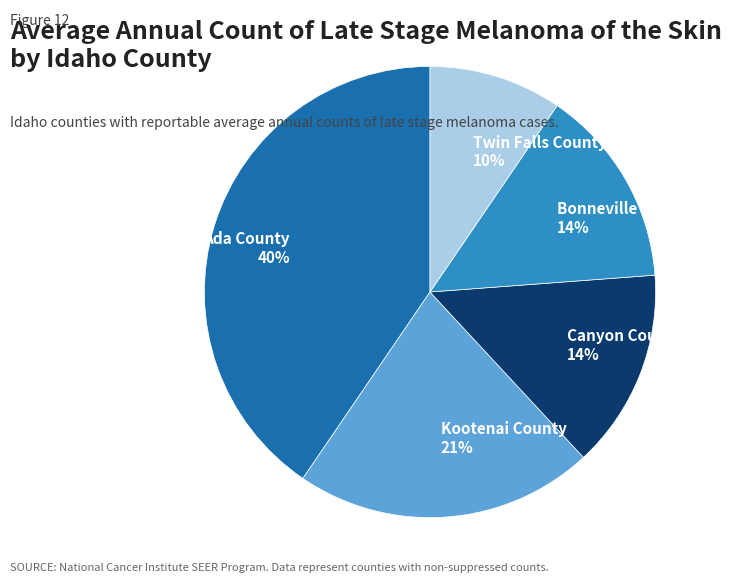

What is the smallest slice in the pie chart?

Twin Falls County